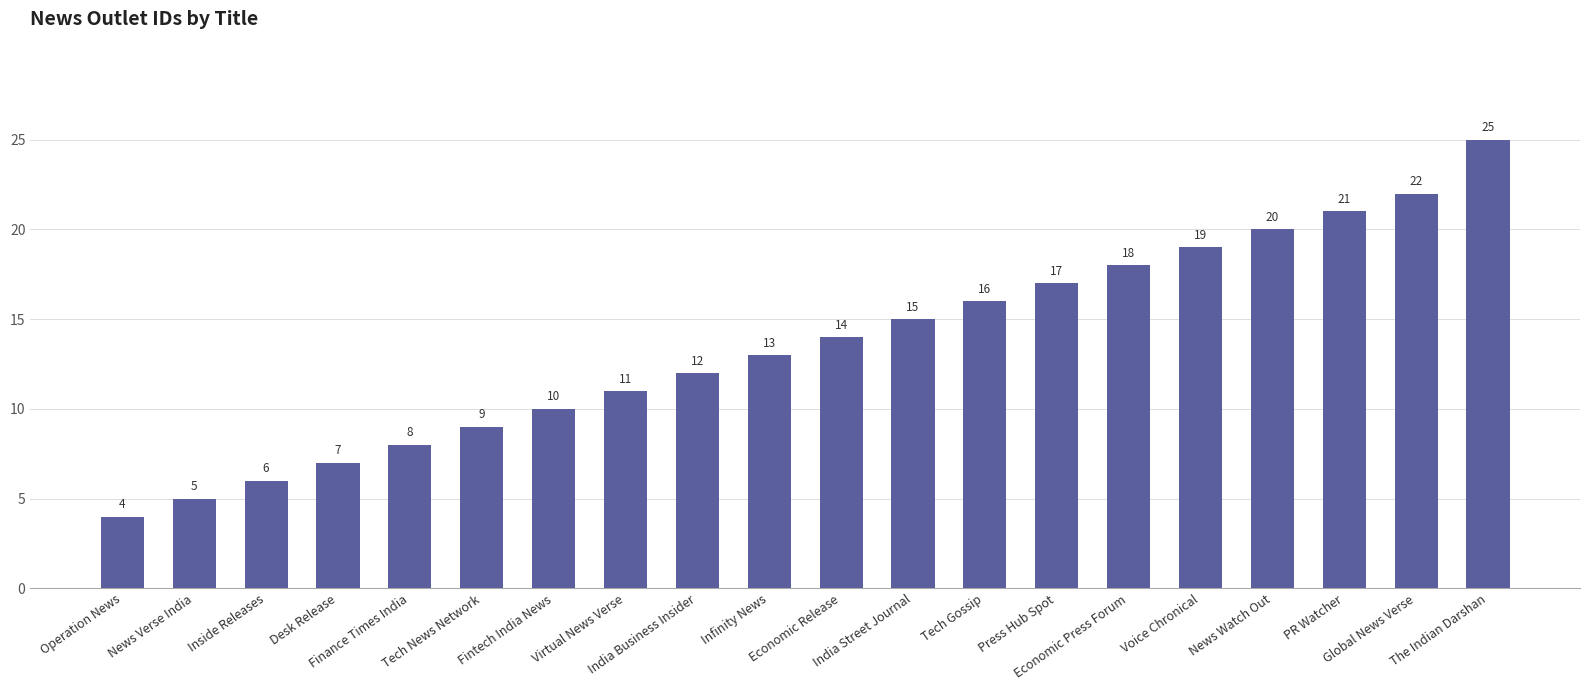

Reading left to right, transcribe all the data shown in this chart.

Operation News=4	News Verse India=5	Inside Releases=6	Desk Release=7	Finance Times India=8	Tech News Network=9	Fintech India News=10	Virtual News Verse=11	India Business Insider=12	Infinity News=13	Economic Release=14	India Street Journal=15	Tech Gossip=16	Press Hub Spot=17	Economic Press Forum=18	Voice Chronical=19	News Watch Out=20	PR Watcher=21	Global News Verse=22	The Indian Darshan=25